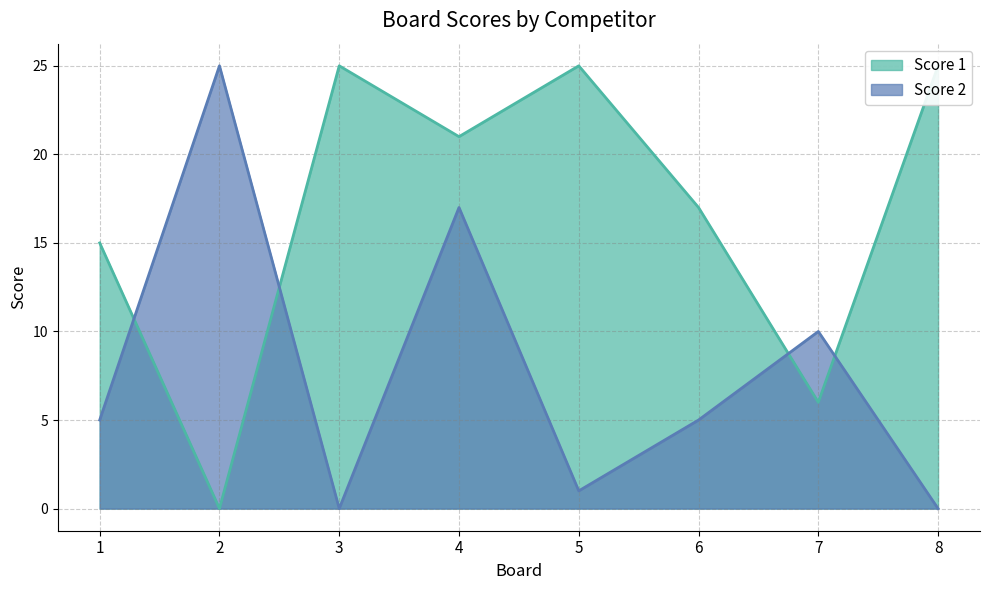

Reading left to right, what are all the values shown in this chart?

Score 1: 15	0	25	21	25	17	6	25
Score 2: 5	25	0	17	1	5	10	0